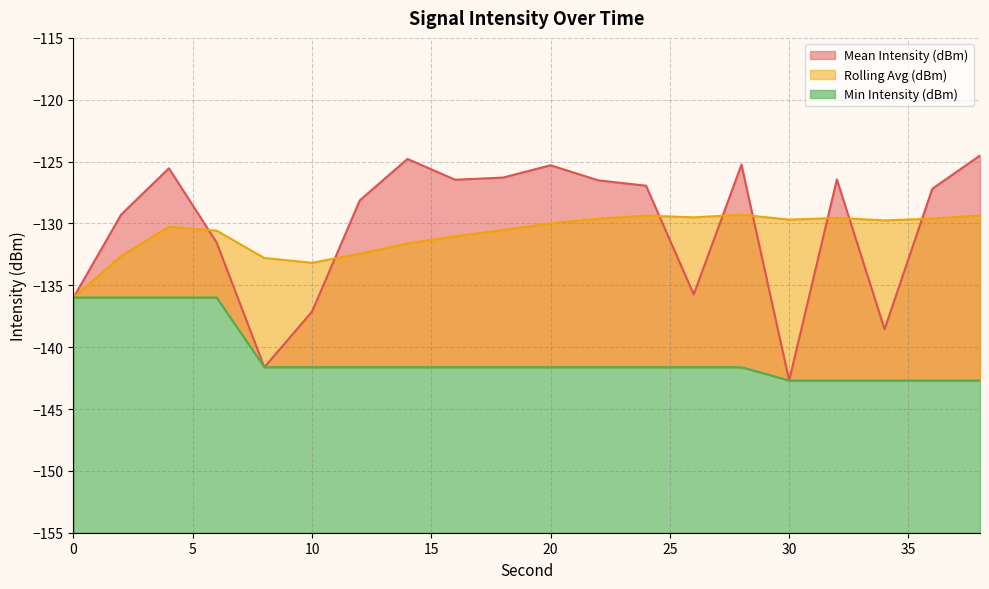

True or false: Mean Intensity (dBm) and Rolling Avg (dBm) cross at least once.

True